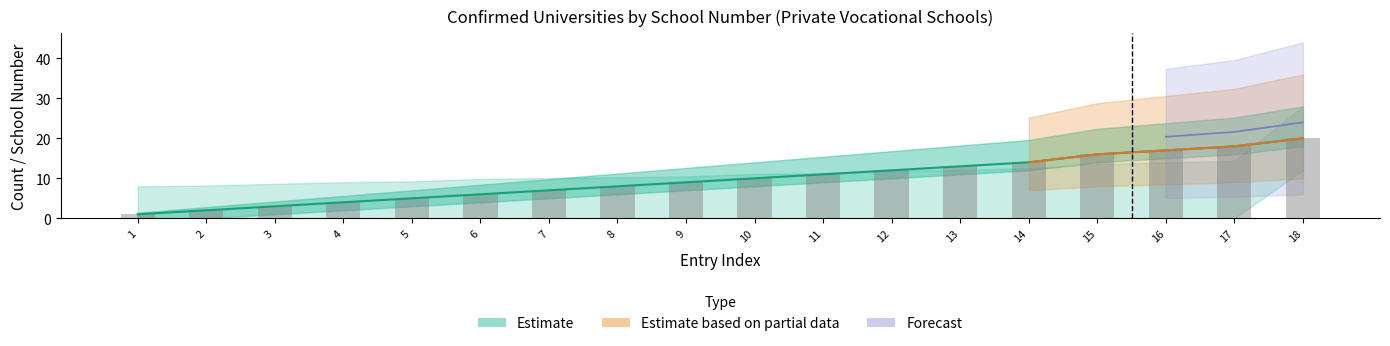

What is the value of the 6th bar from the left?

6